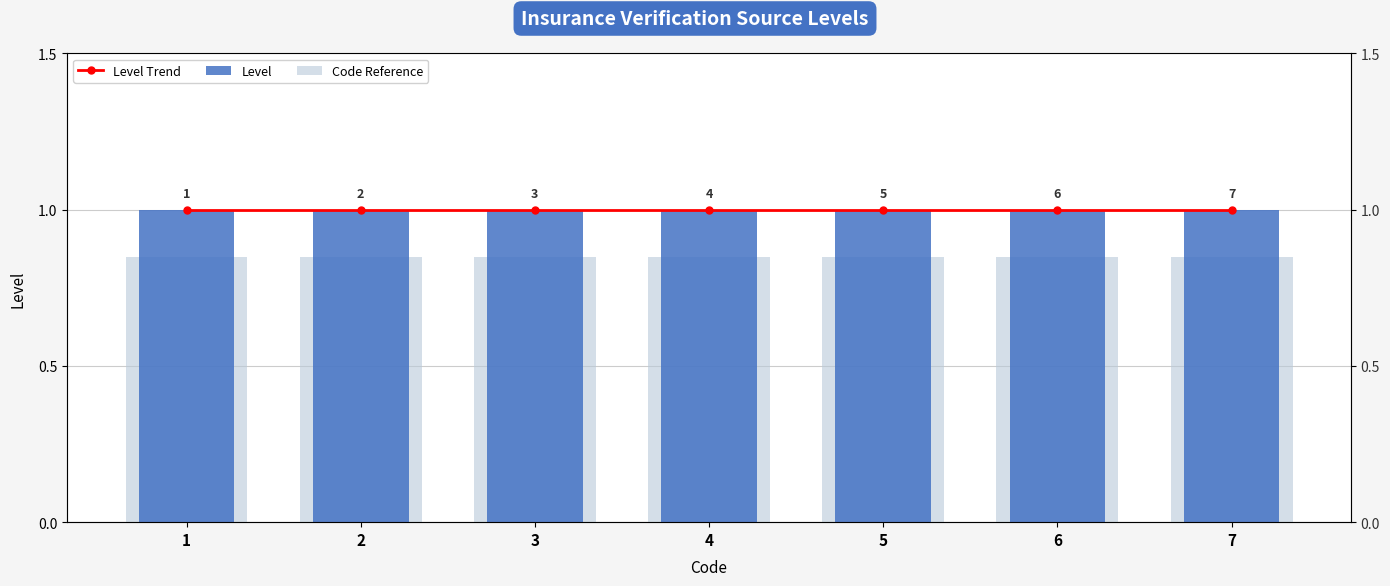

Between 5 and 2, which is larger?

5